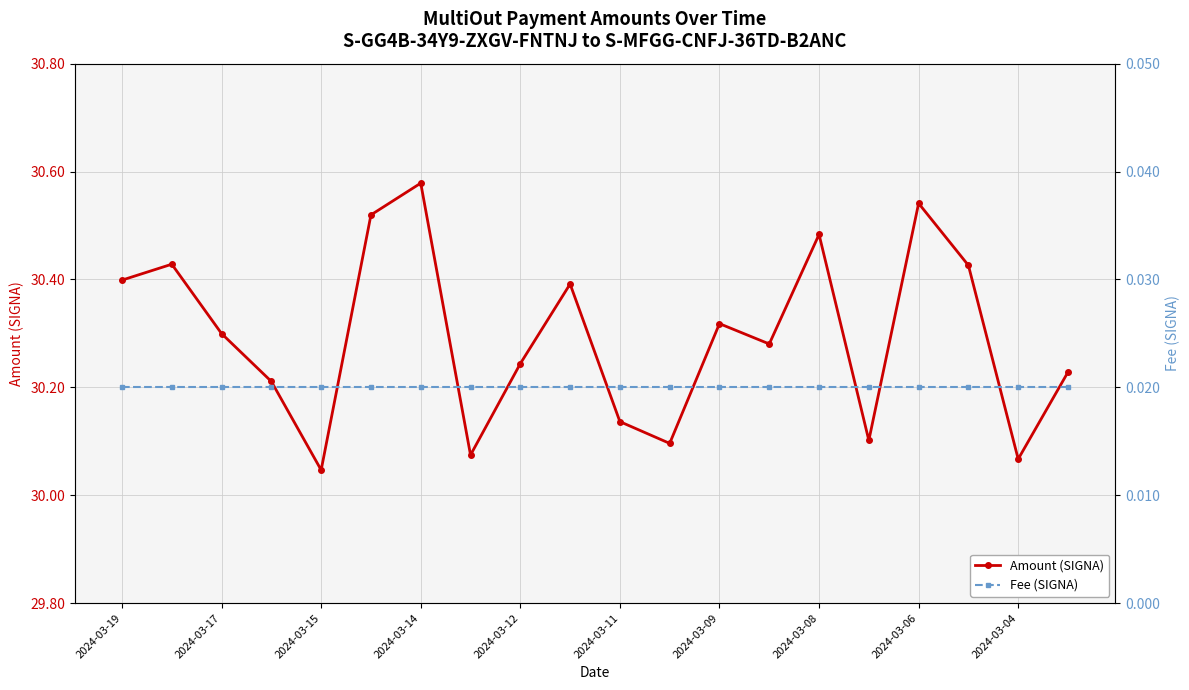

True or false: Amount (SIGNA) has more than 0 interior local peaks.

True